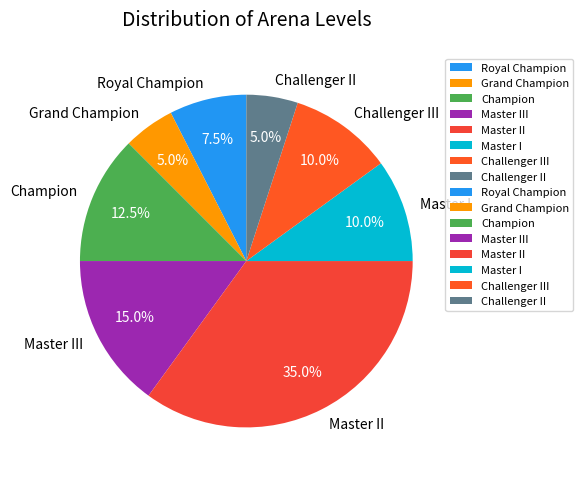

Is there a majority slice in this chart?

No